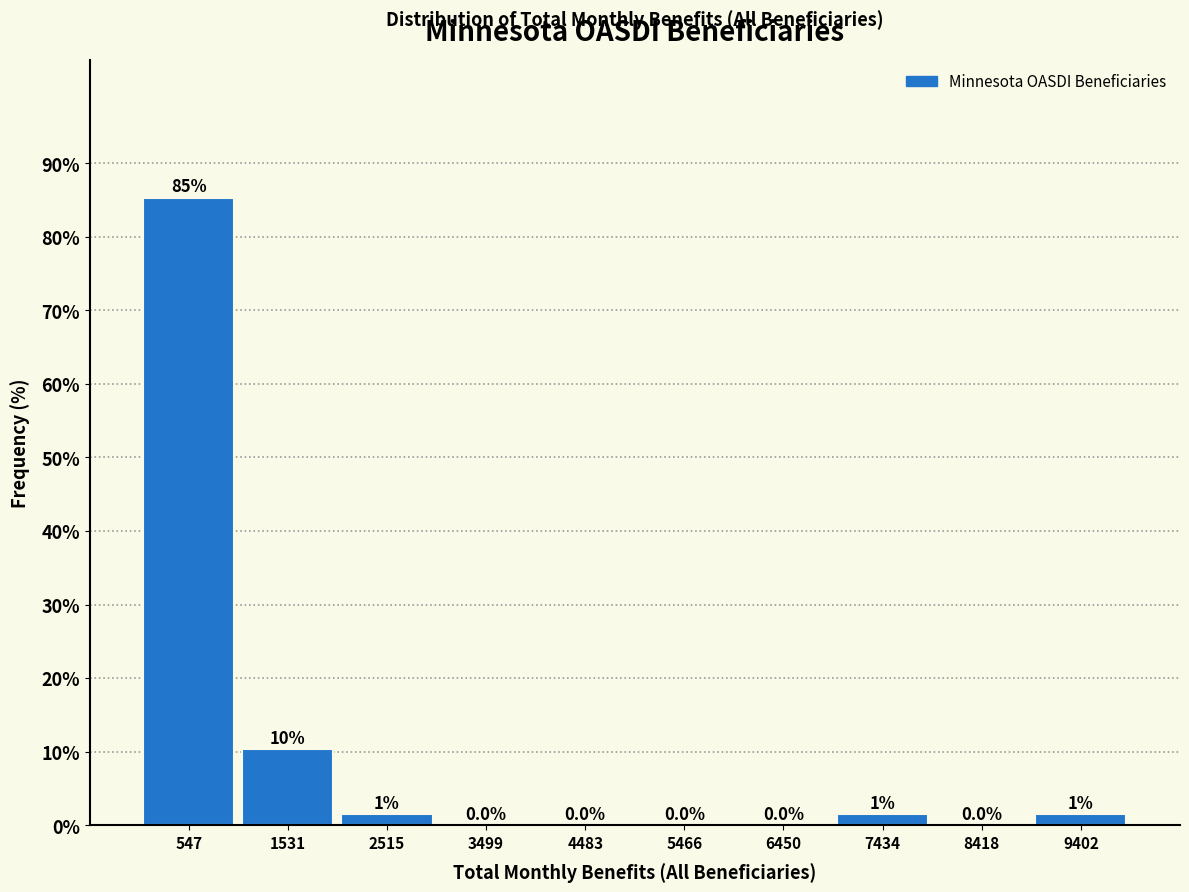

Which range on the x-axis has the tallest bar?

100 to 1000